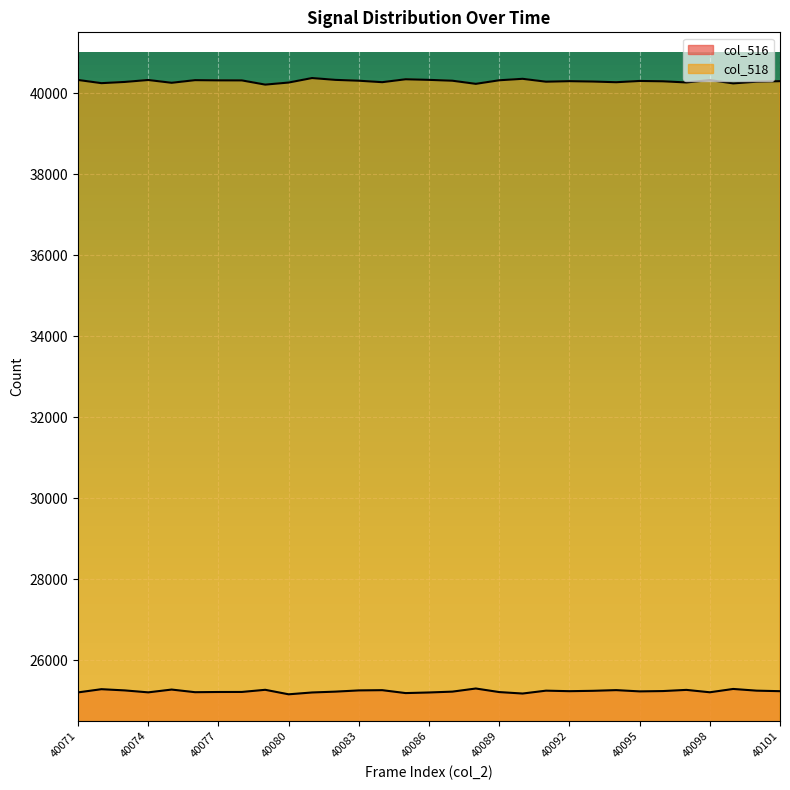

The col_518 series shows 69802 at 40071. True or false?

False